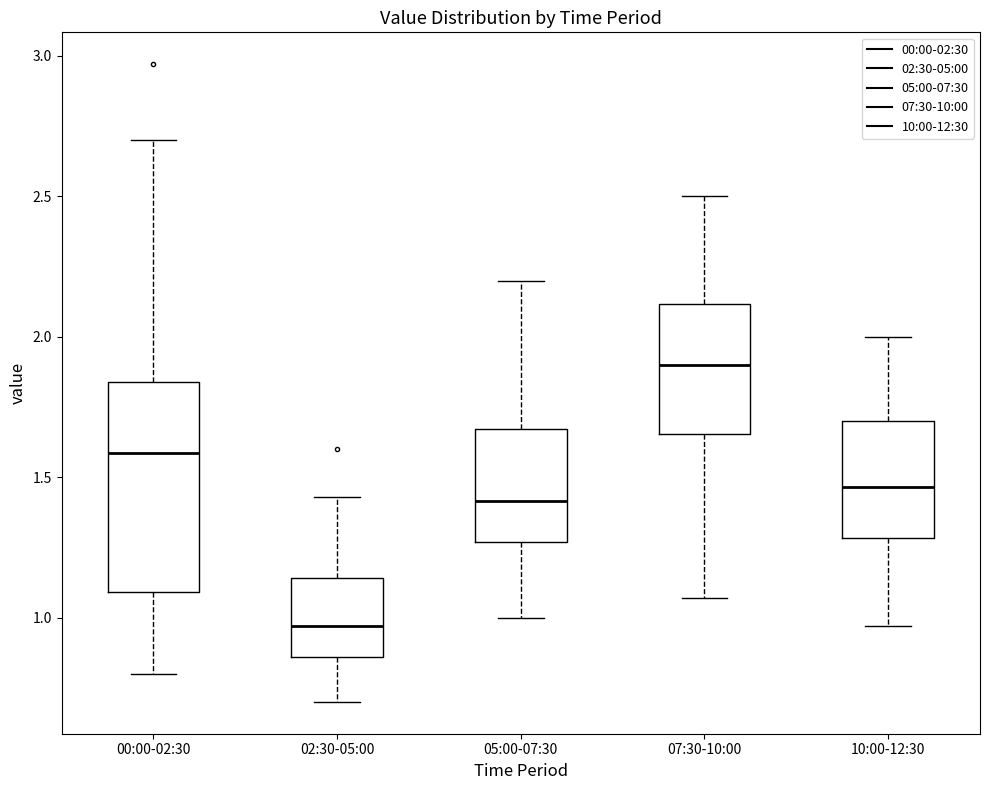

Which box is the tallest, from its lower edge to its upper edge?

00:00-02:30